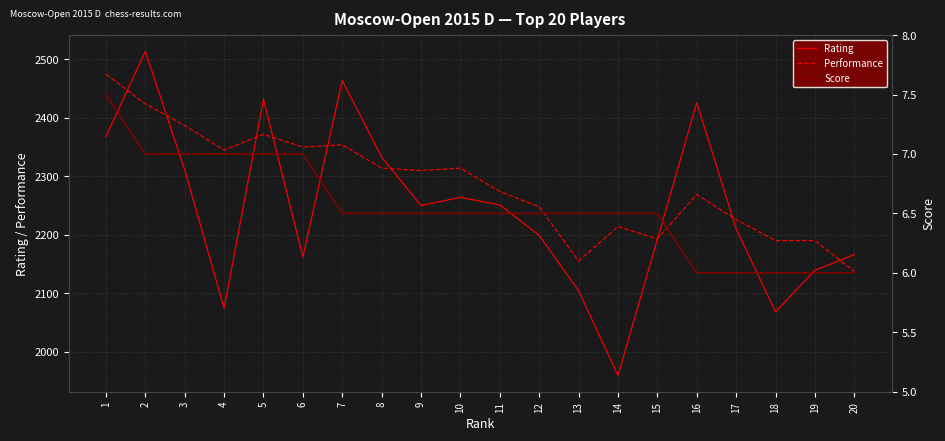

True or false: Rating and Performance intersect in this chart.

True